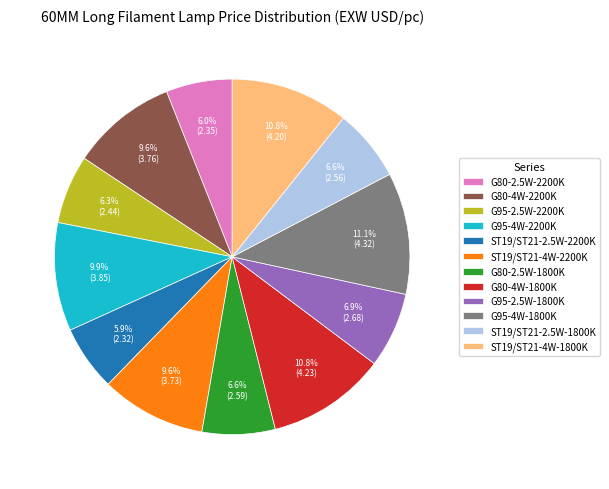

Is the sum of G95-2.5W-2200K and ST19/ST21-2.5W-1800K greater than half?

No